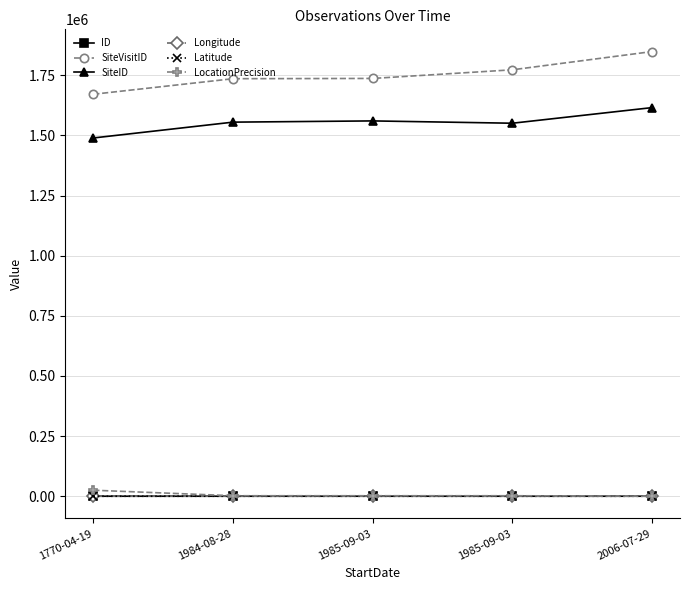

At which label does SiteID reach its peak?

2006-07-29